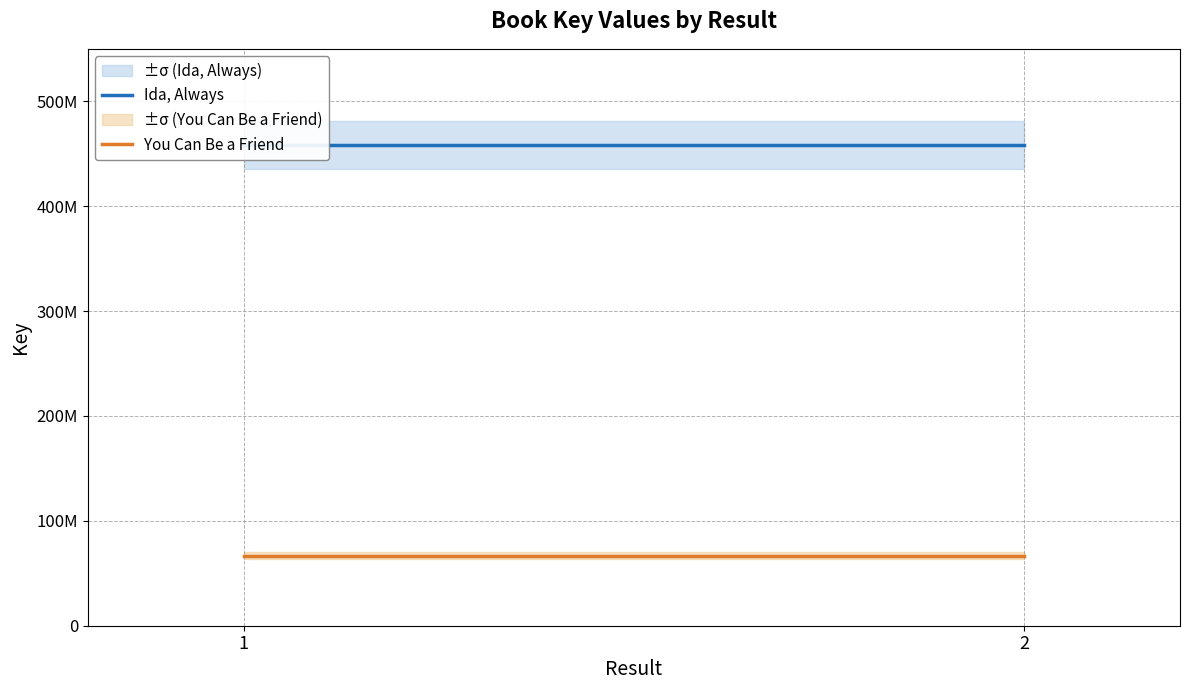

Does the chart display data point markers on the line(s)?

No